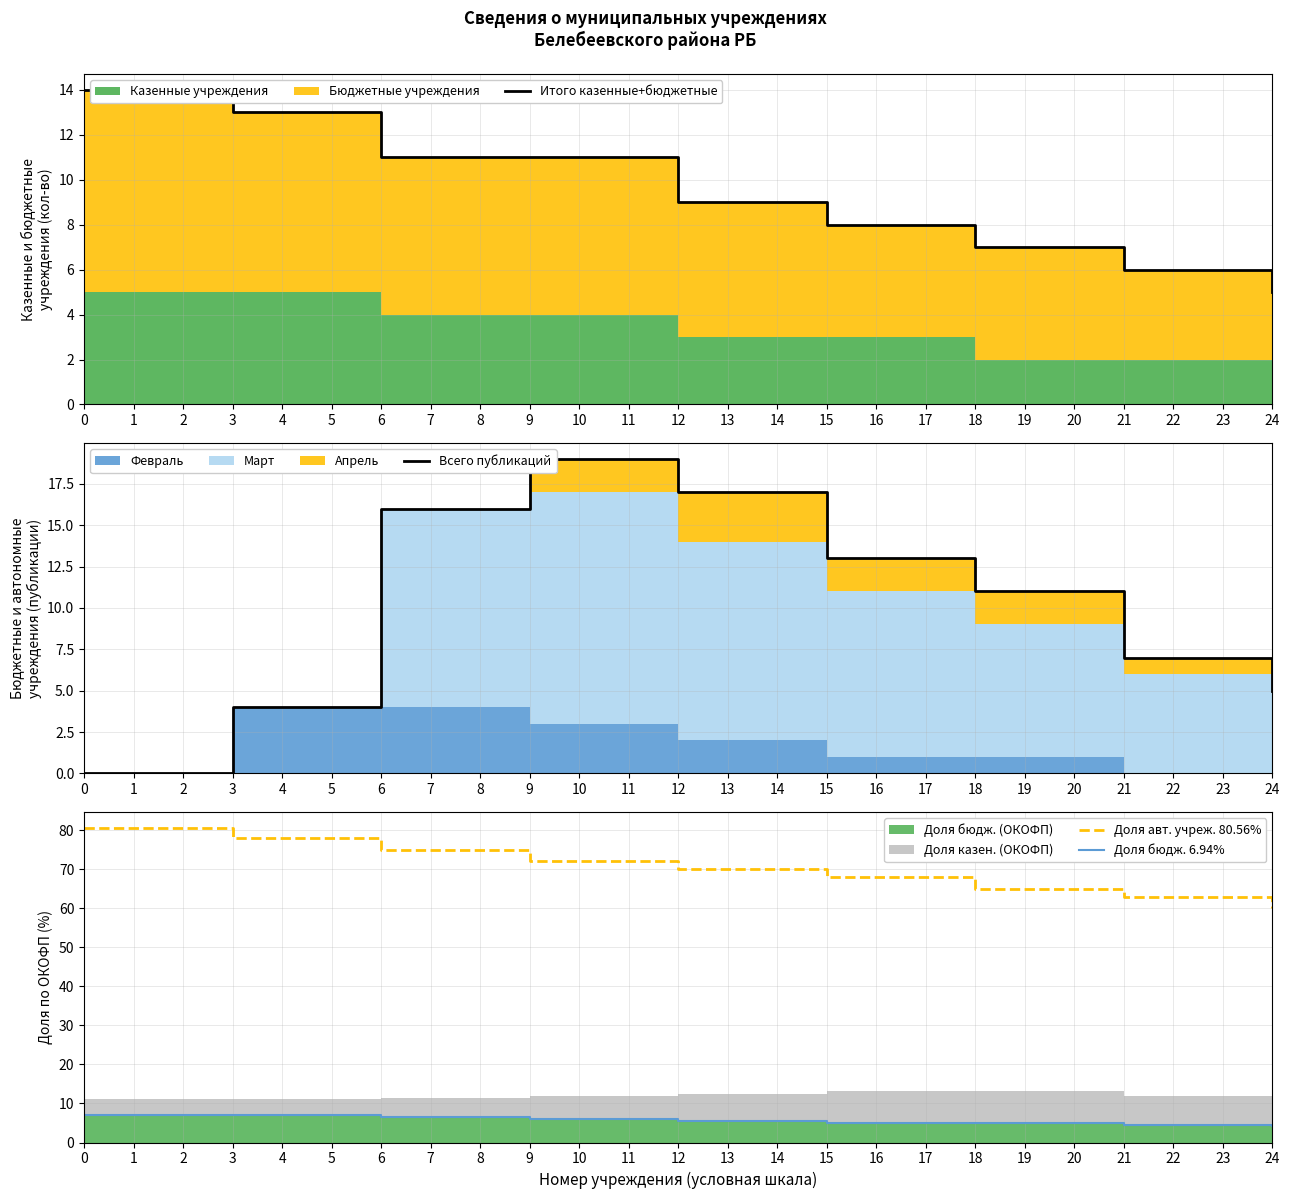

The value of Доля авт. учреж. 80.56% at 3 is 78.0. True or false?

True